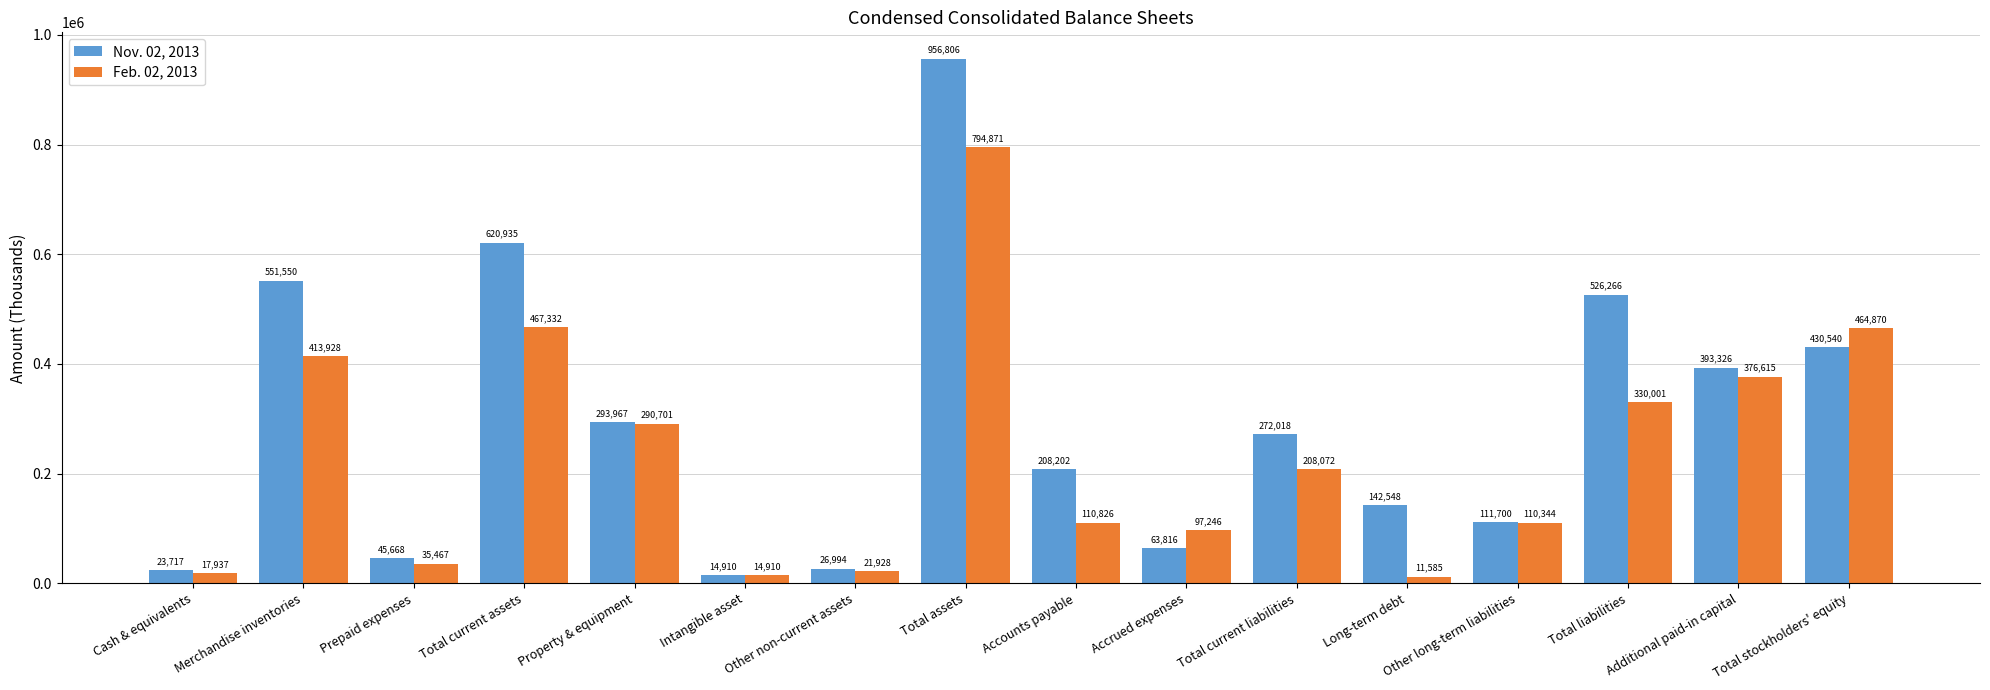

How many bars are there in each group?

2